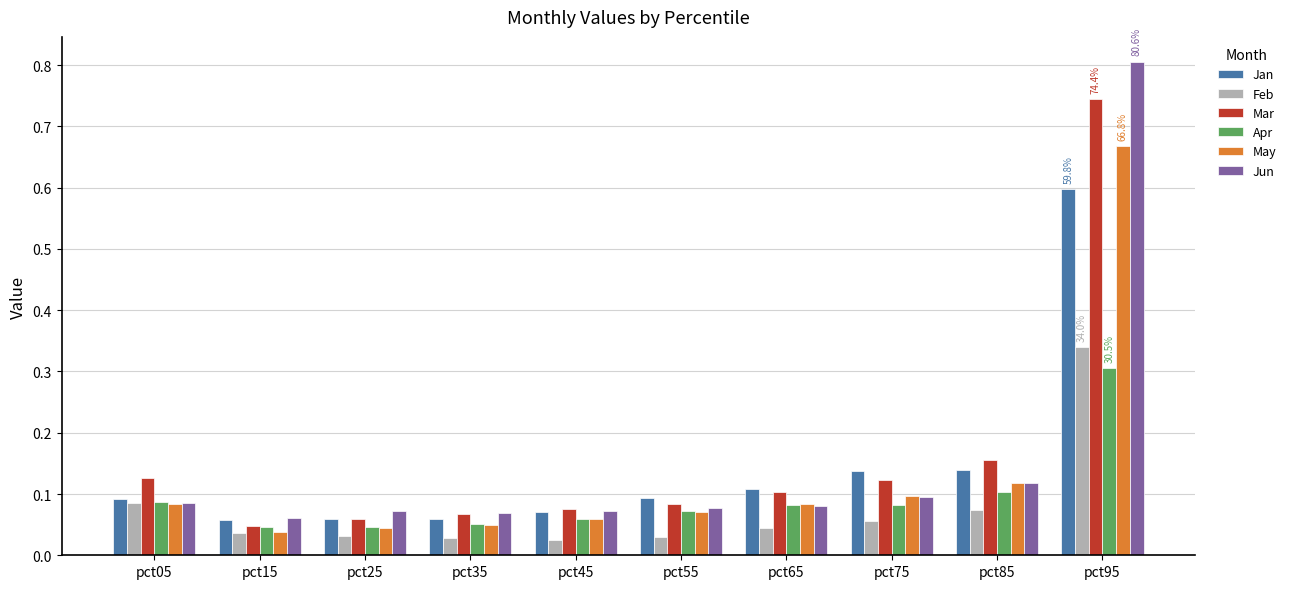

What is the value of the Jan bar at the 10th from the left?

0.6